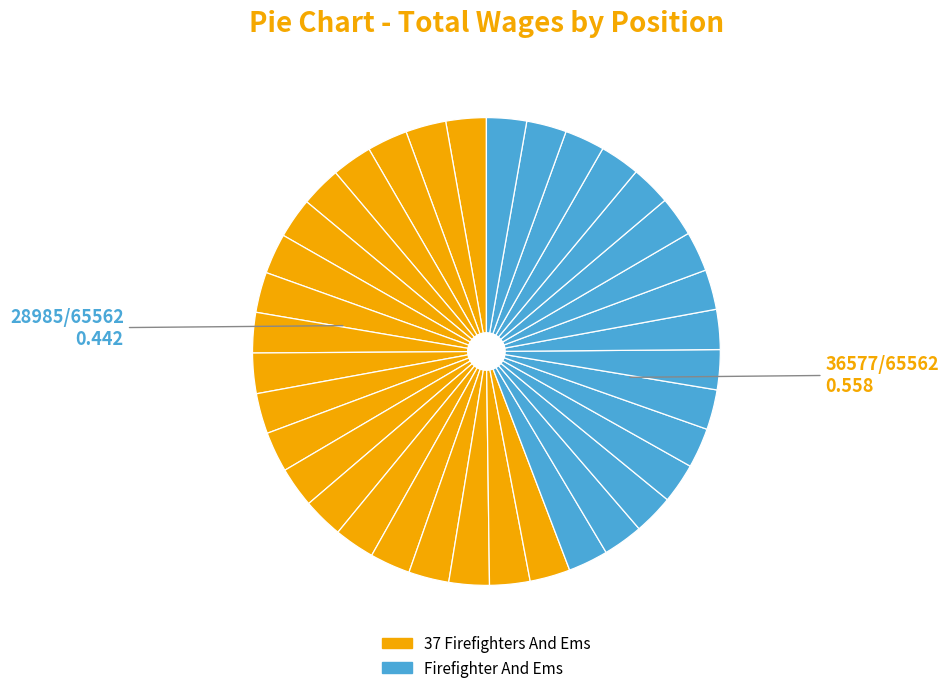

Count the number of slices in the pie.

36